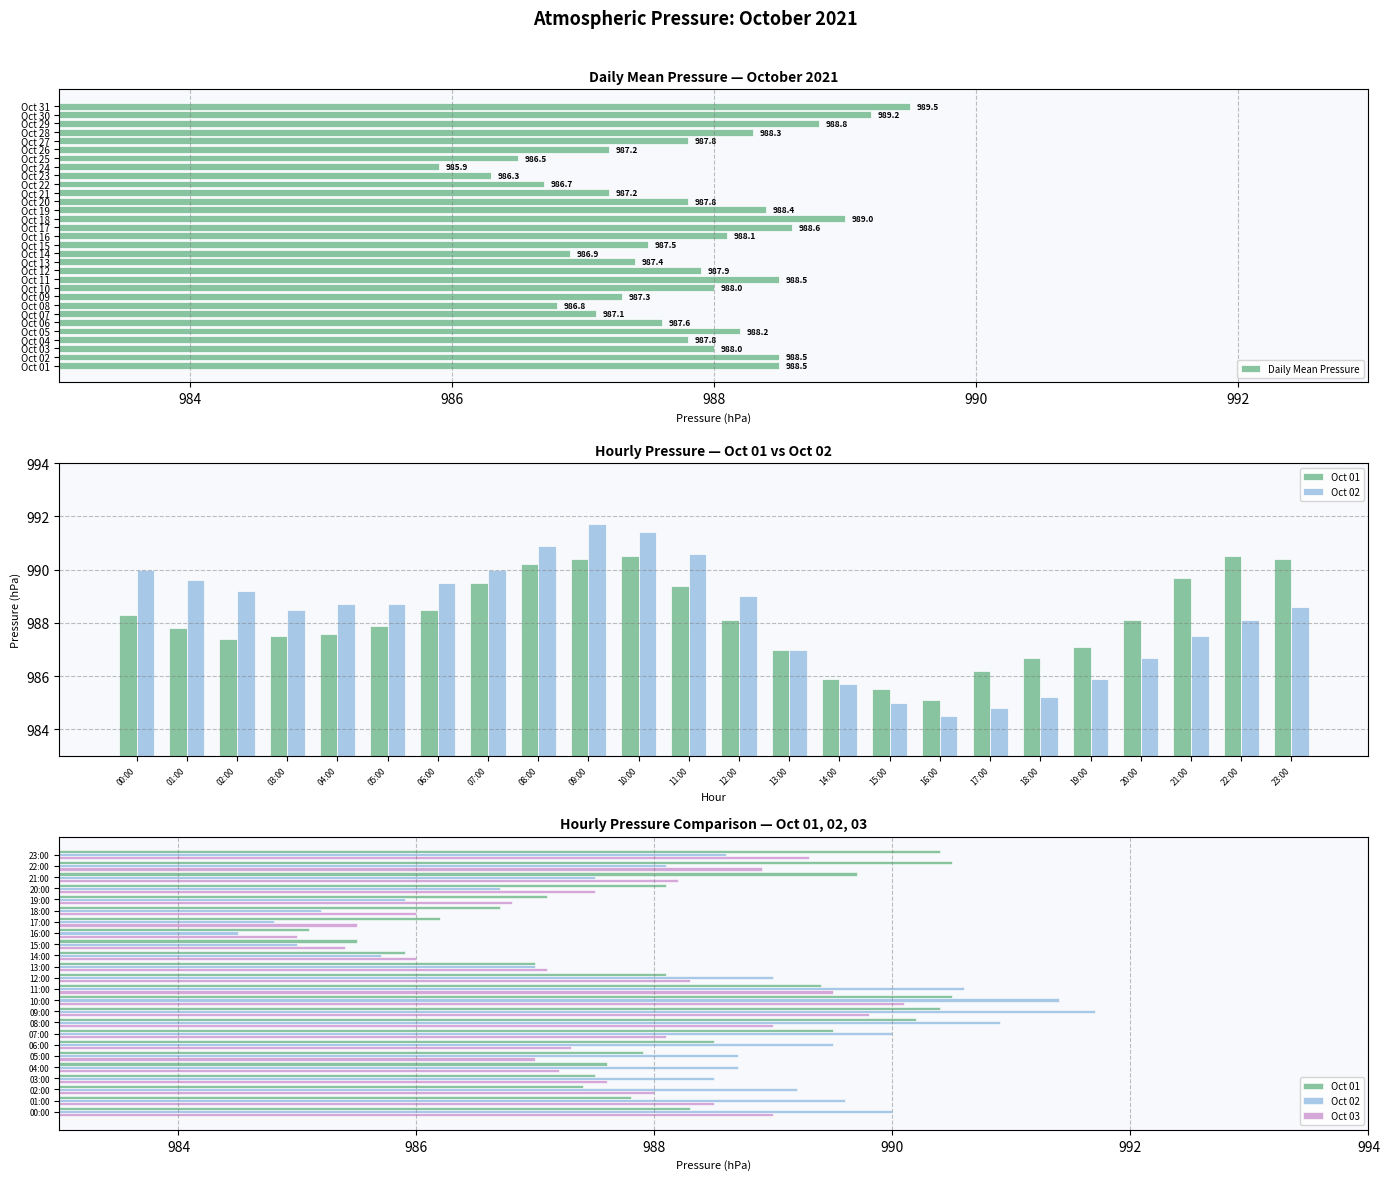

List the series in order of their peak value, highest first.

Oct 02, Oct 01, Oct 03